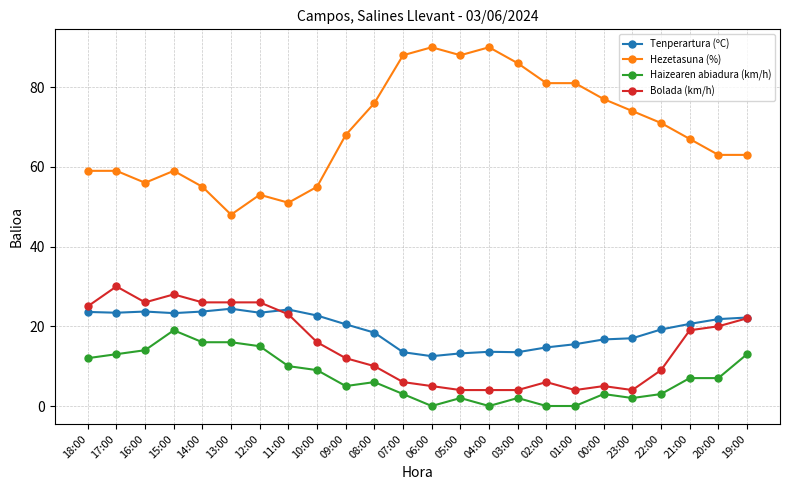

At which label does Bolada (km/h) first exceed 16?

18:00